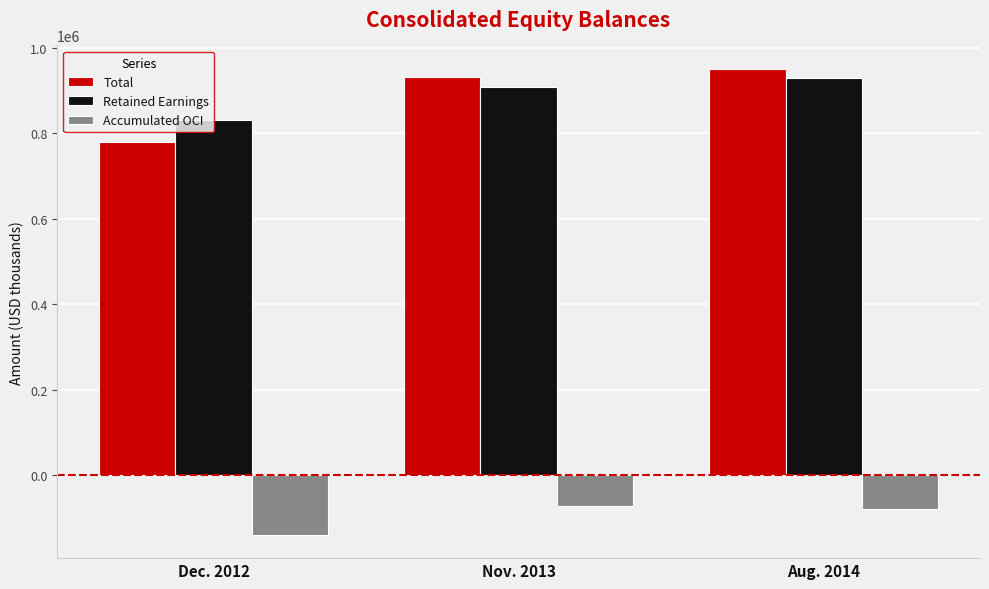

How many data points in Total are less than 930461?

1